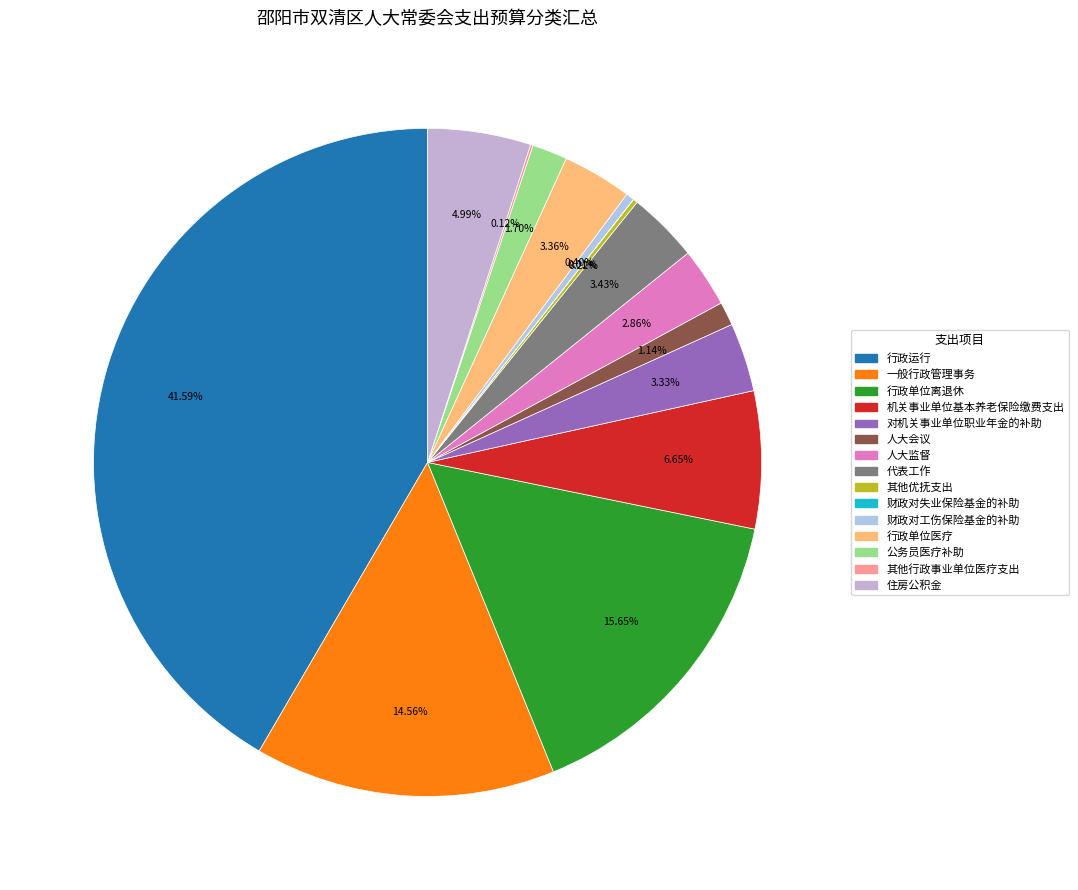

What portion of the pie excludes 行政单位离退休?

84.4%